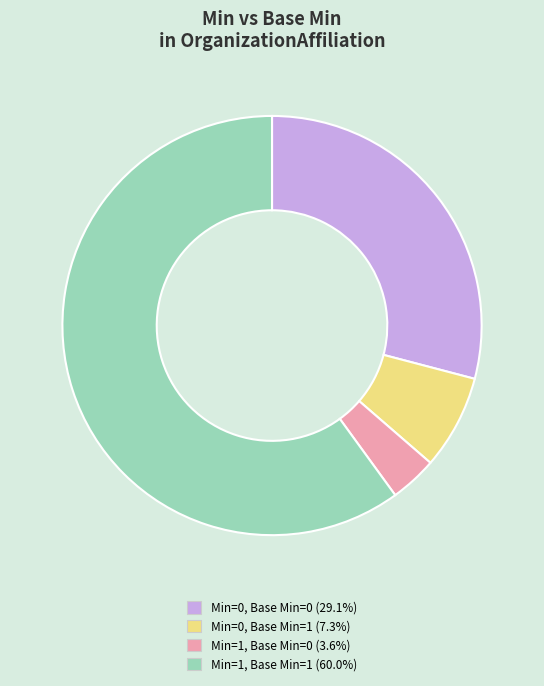

Is the sum of Min=0, Base Min=1 (7.3%) and Min=0, Base Min=0 (29.1%) greater than half?

No